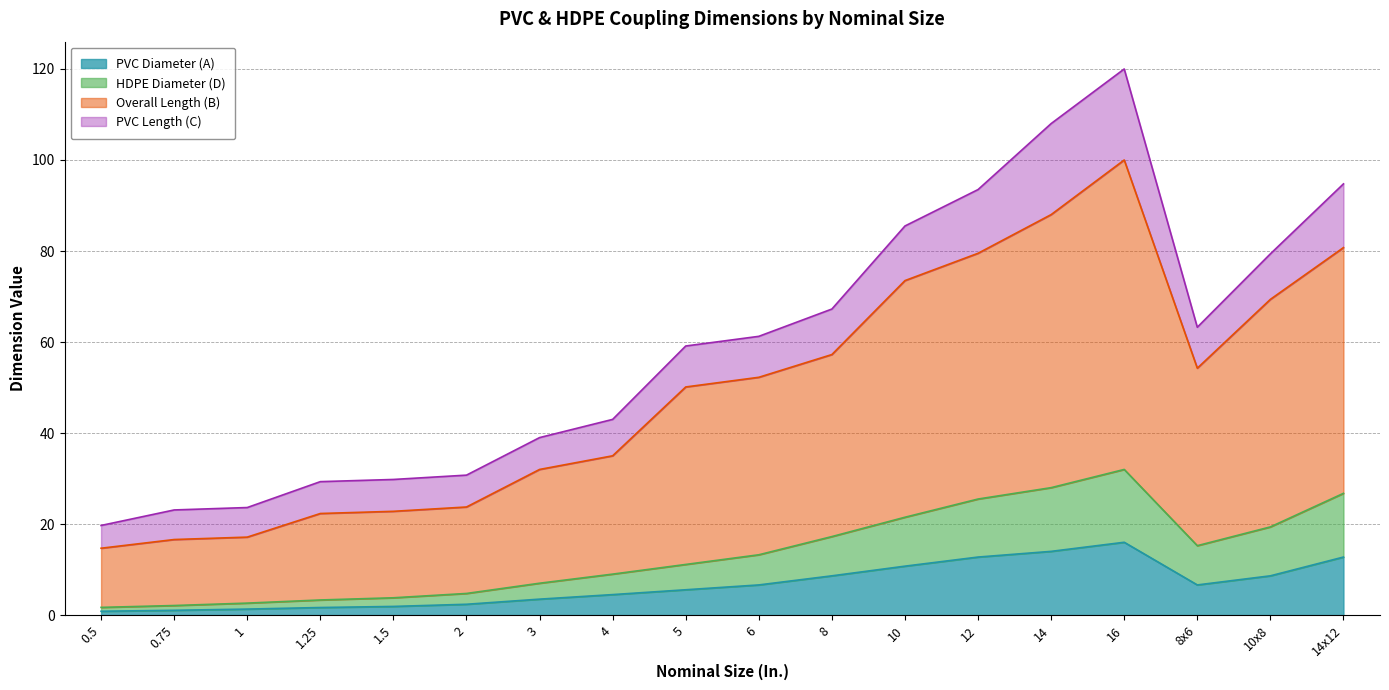

How many data points in PVC Diameter (A) are above 6?

9